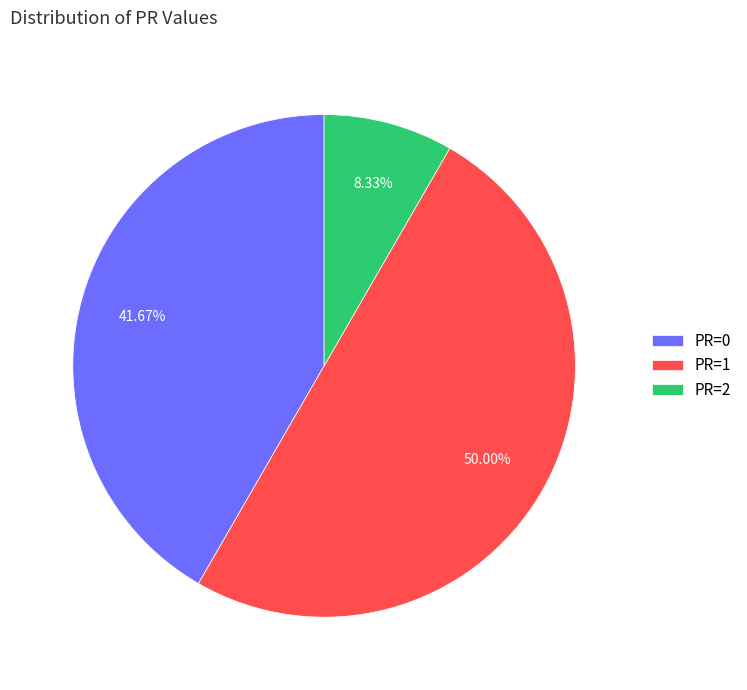

Which slice is the smallest?

PR=2